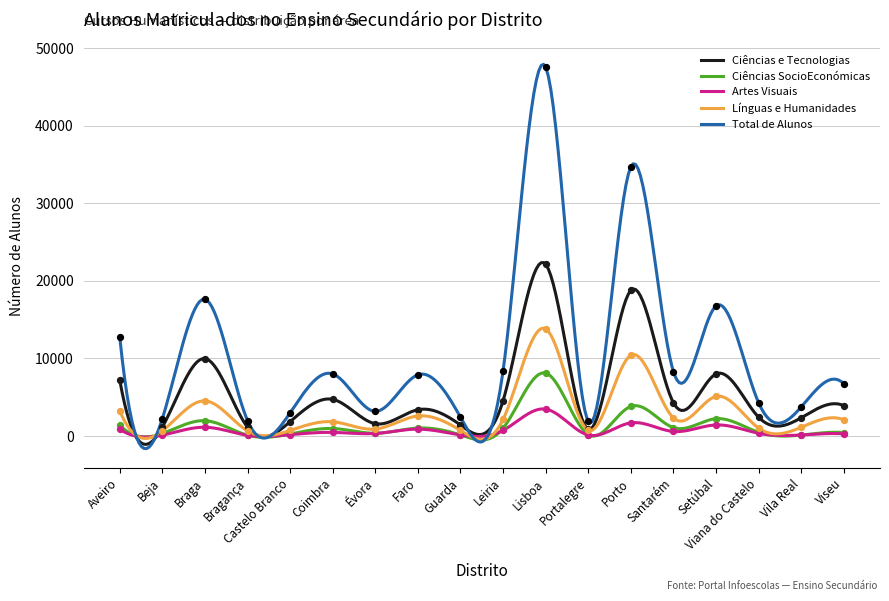

At which category is the sum across all series the highest?

Lisboa